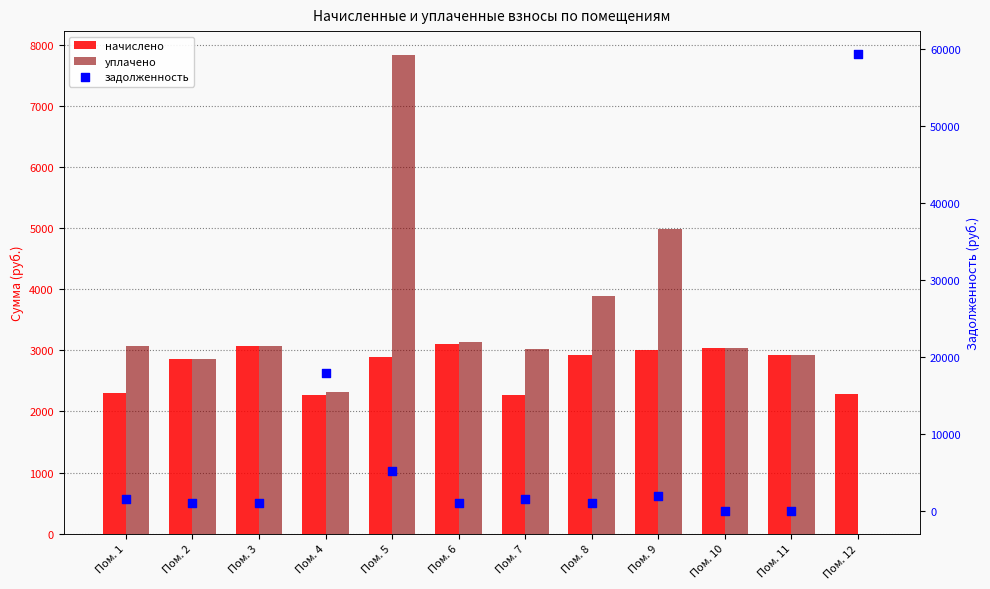

Which series contains the lowest Y value?

уплачено